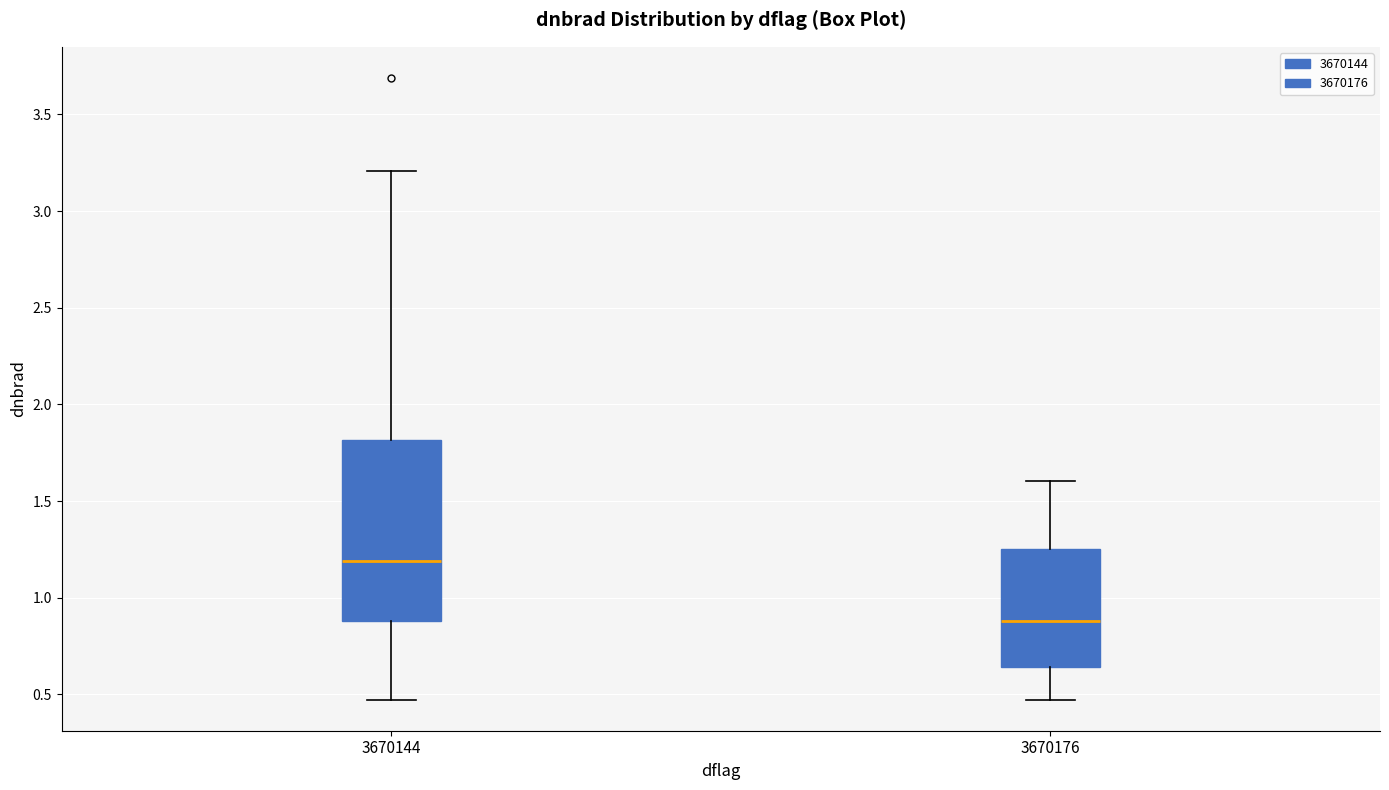

Which box is the tallest, from its lower edge to its upper edge?

3670144